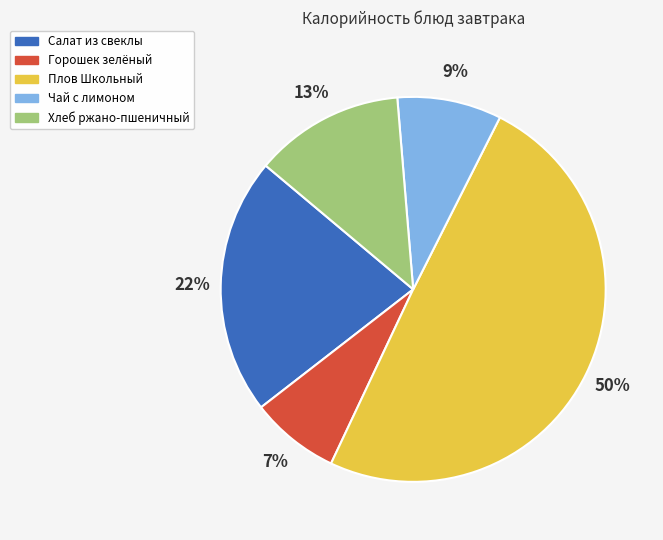

Is it true that Чай с лимоном is 3% of the pie?

False